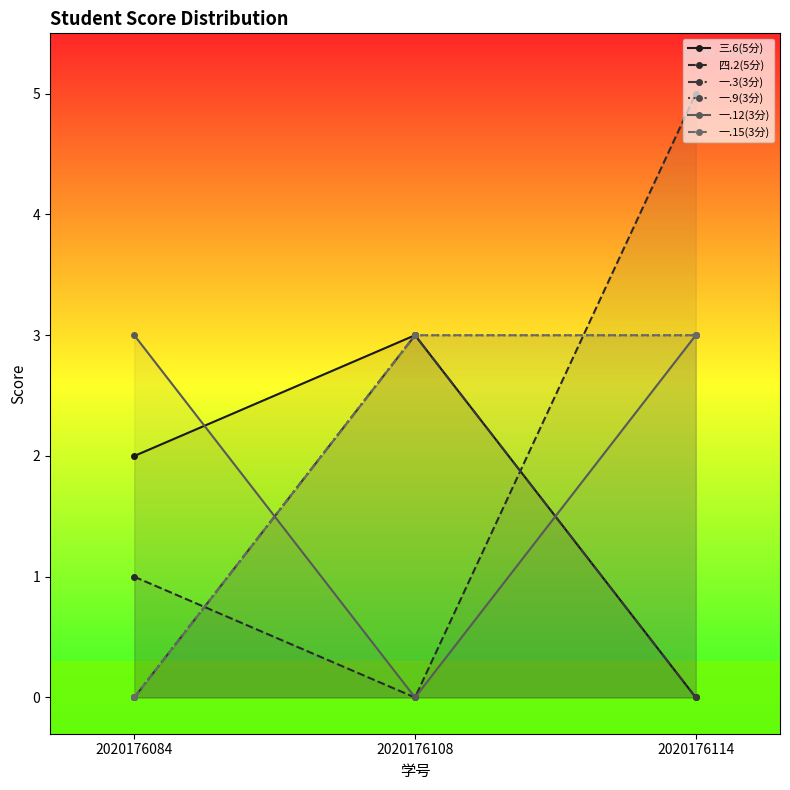

Rank the categories by 一.3(3分) value from highest to lowest.

2020176108, 2020176084, 2020176114